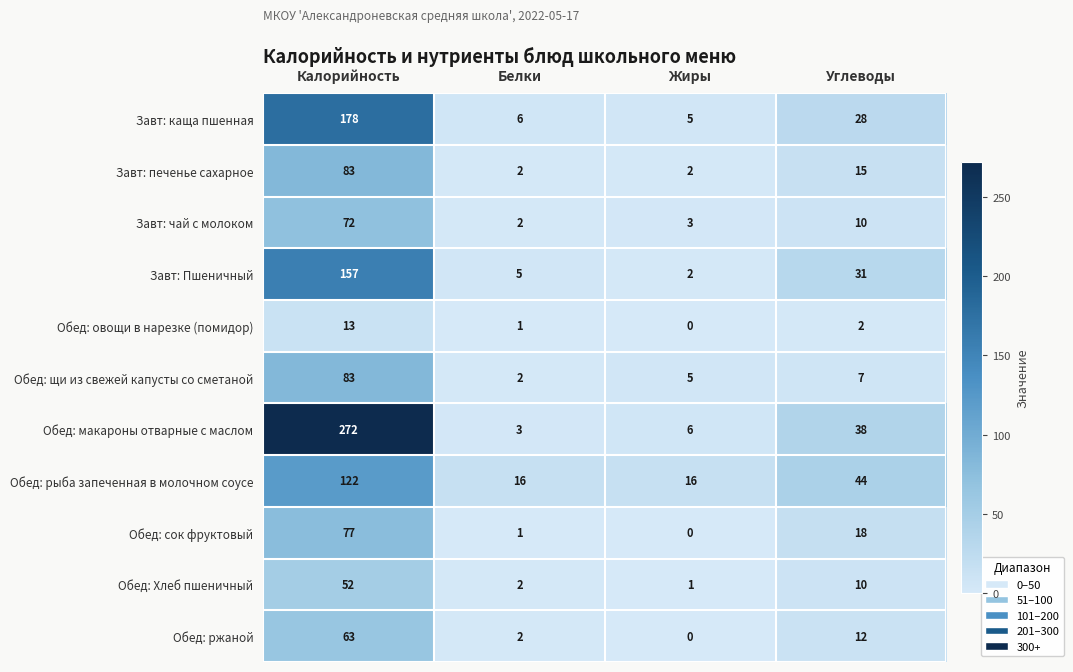

What is the difference between the maximum and second lowest values in the Завт: чай с молоком series?

69